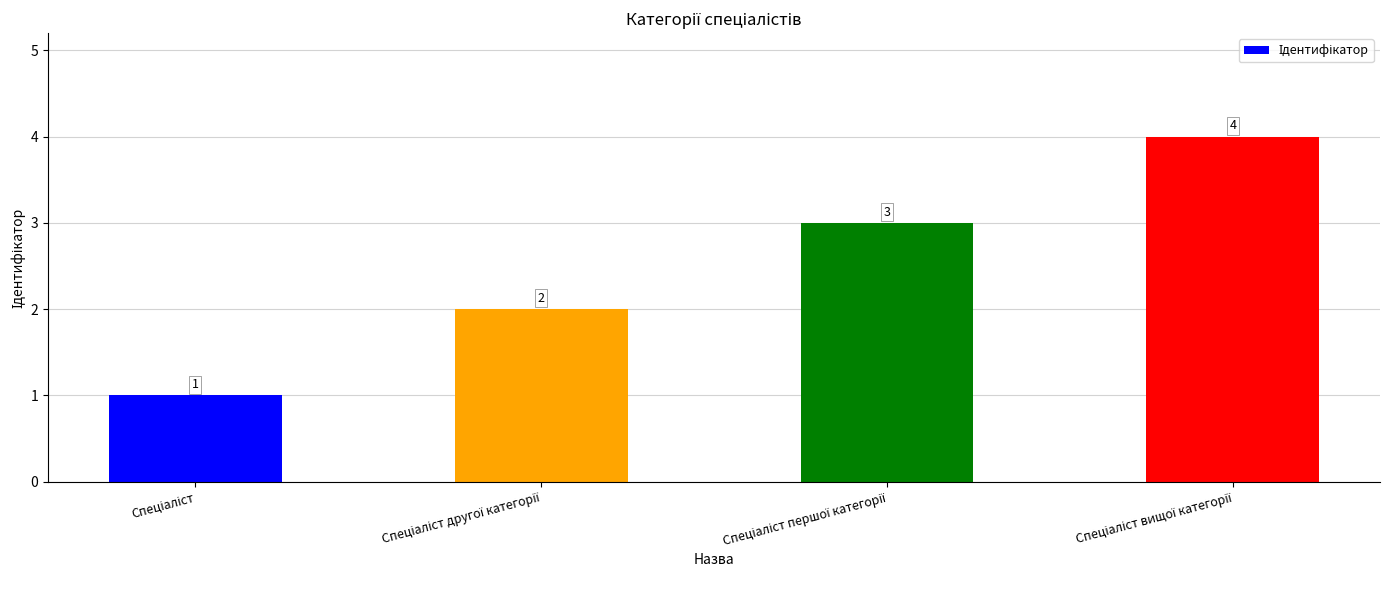

What is the sum of all values?

10